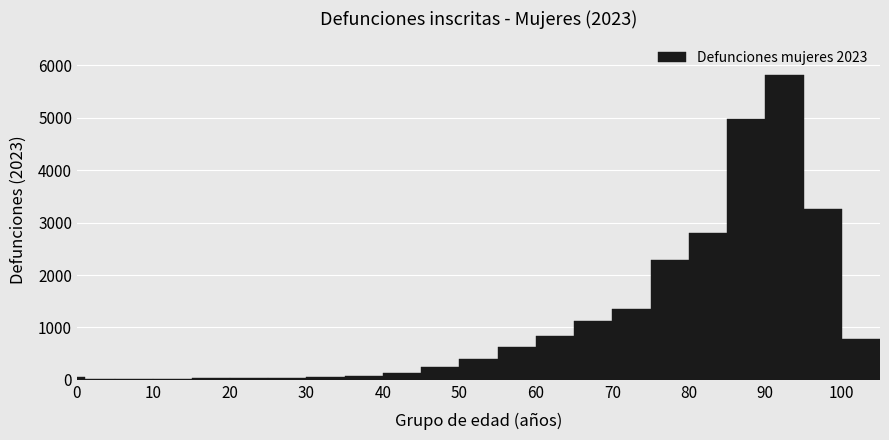

Around what value on the x-axis is the tallest bar? Give the approximate position of its centre, as read against the axis.

93